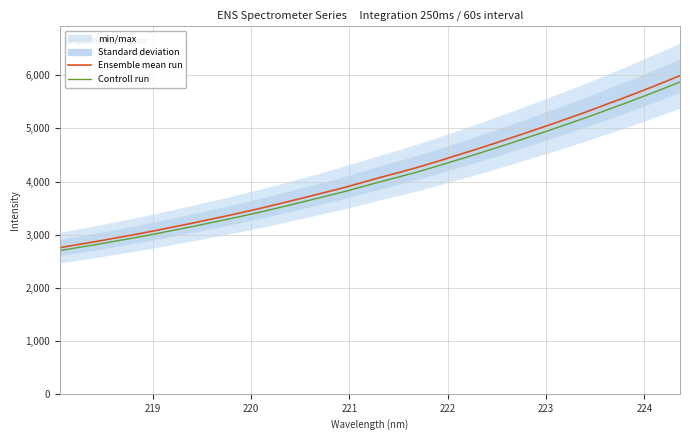

What is the maximum value for Controll run?

5875.2